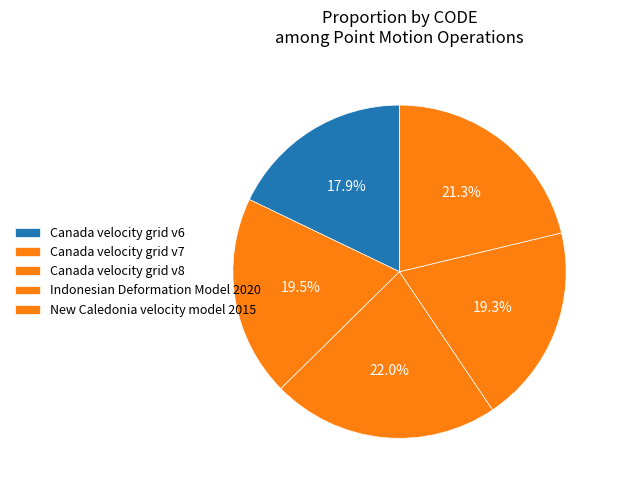

Does Canada velocity grid v7 represent more than half of the total?

No